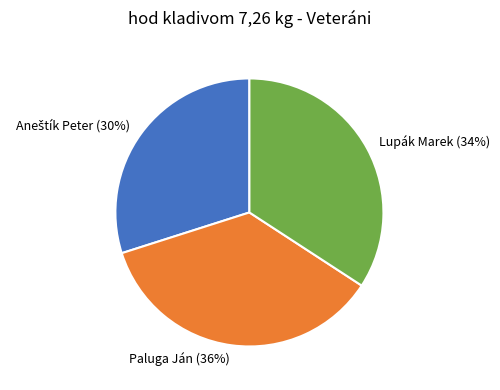

To the nearest percent, what is the difference between the largest and smallest slice percentages?

6%